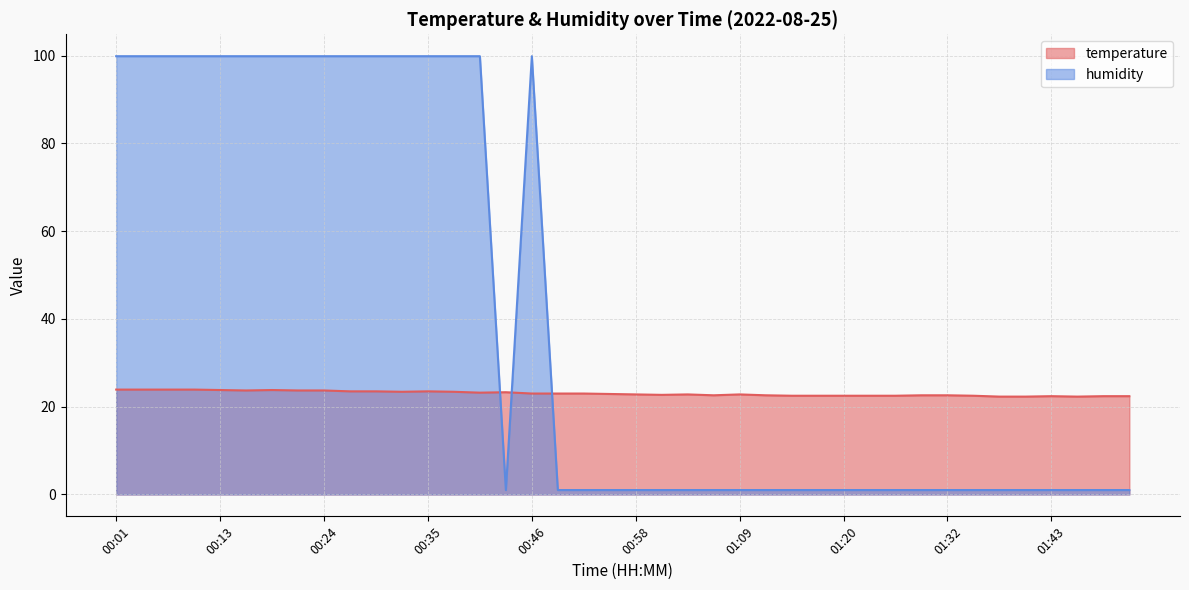

How many times do temperature and humidity cross each other?

3